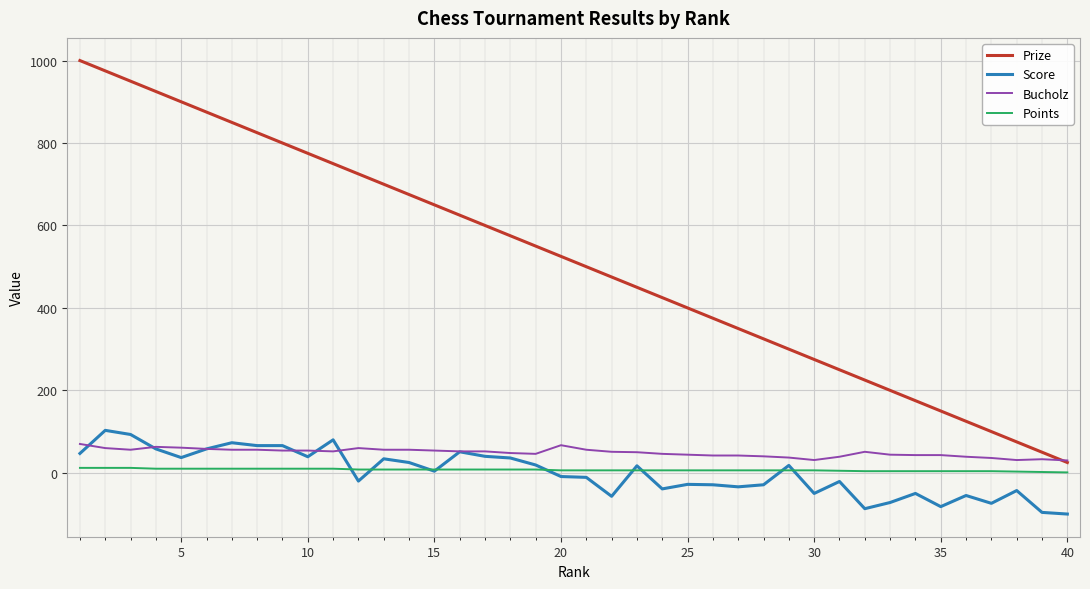

True or false: Points and Bucholz cross at least once.

False